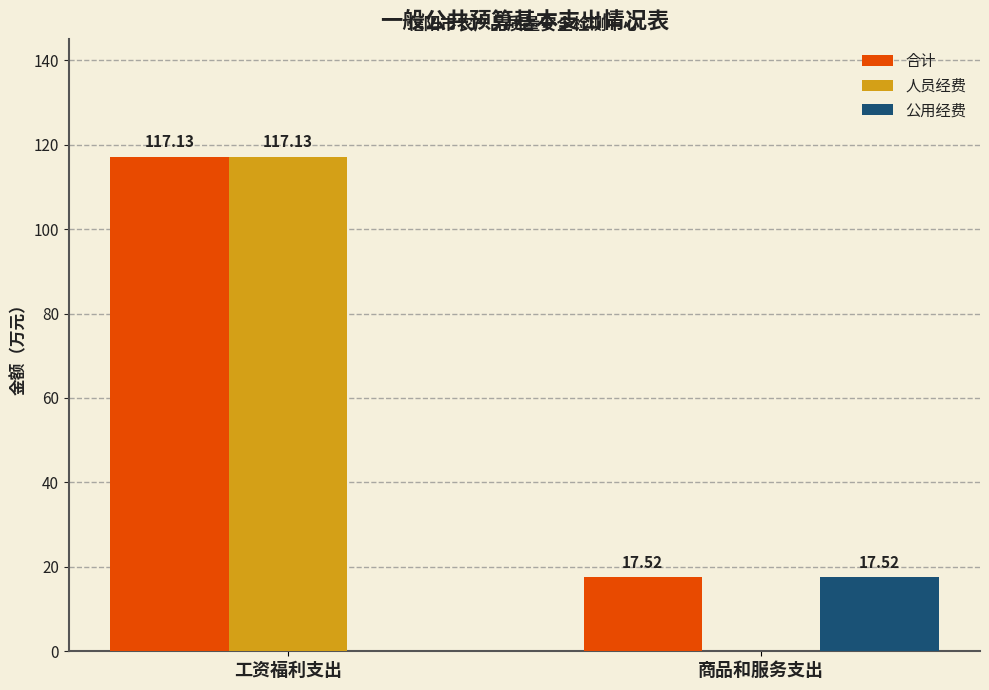

What is the difference between the 人员经费 values at 工资福利支出 and 商品和服务支出?

117.1